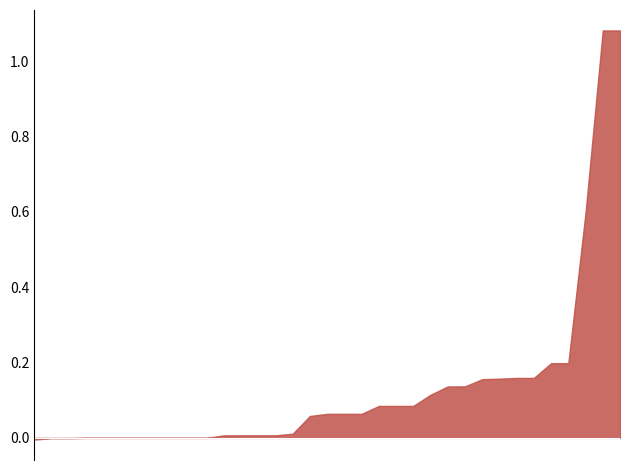

What is the sum of all values?

4.7